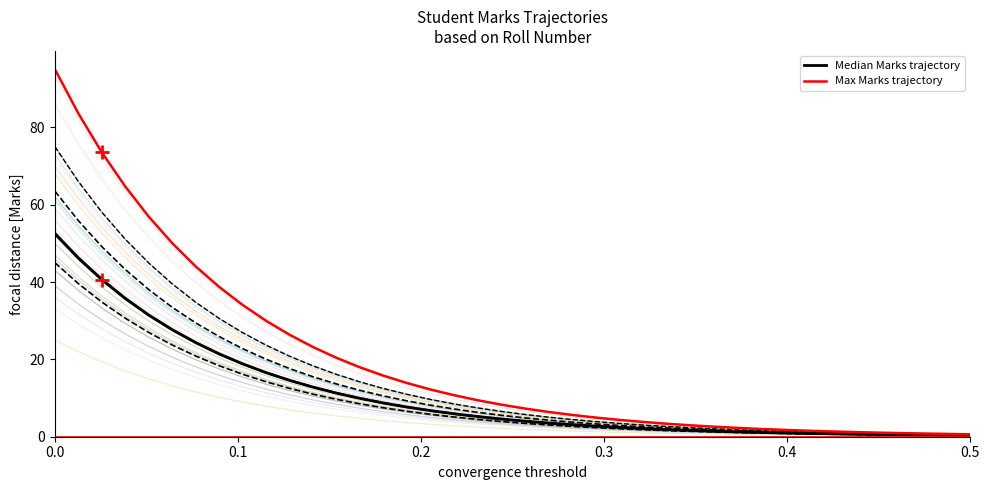

True or false: Max Marks trajectory and Median Marks trajectory cross at least once.

False